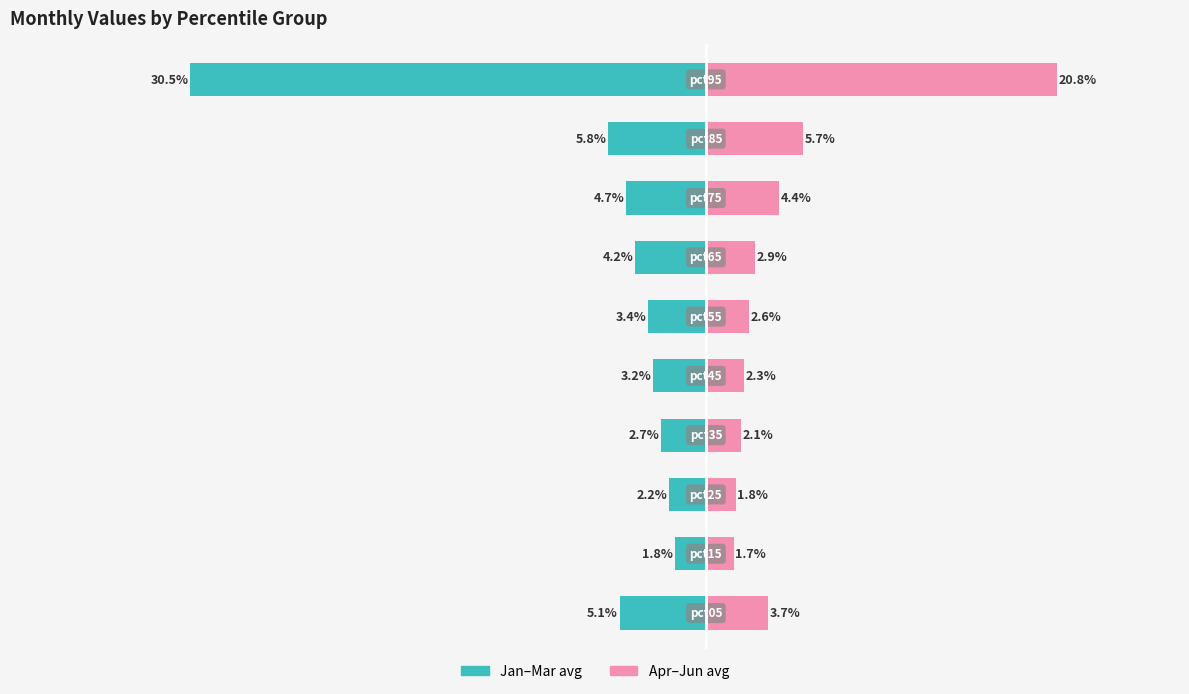

What are all the series names shown in the legend?

Jan-Mar (avg), Apr-Jun (avg)